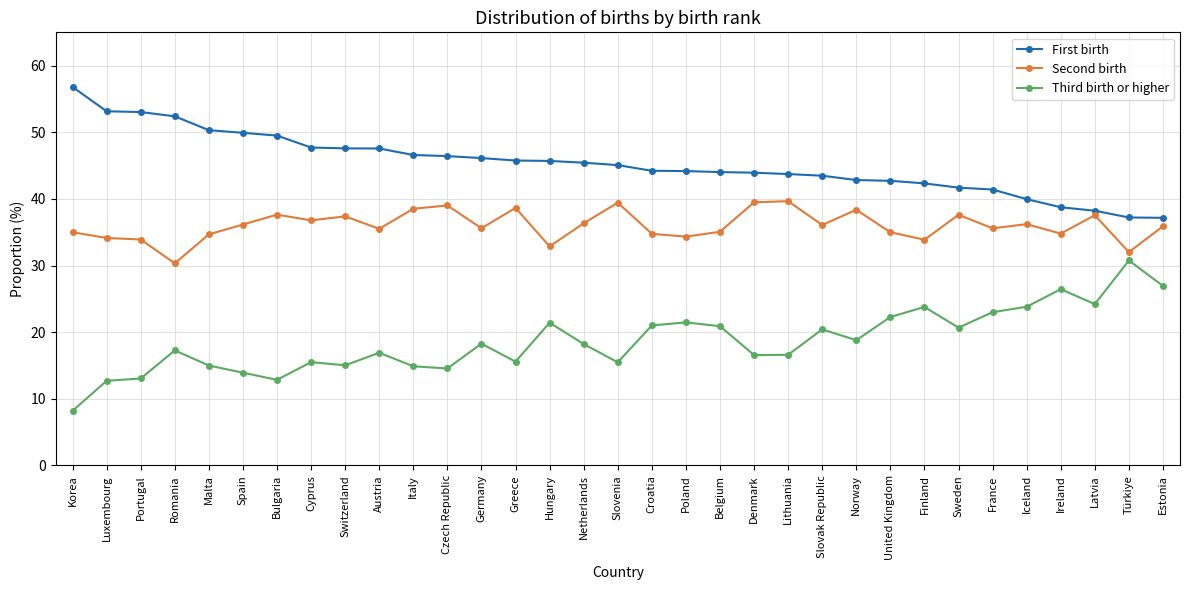

True or false: Second birth has a value of 34.8 at Croatia.

True